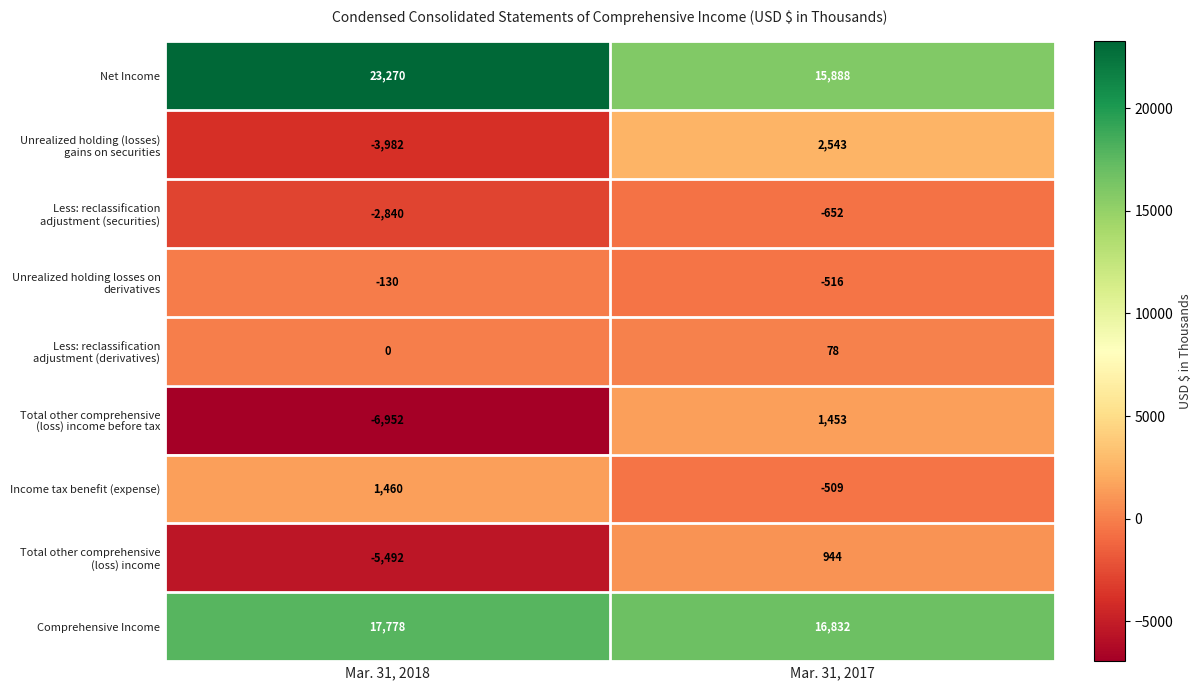

Is it true that Net Income equals 23270 at Mar. 31, 2018?

True